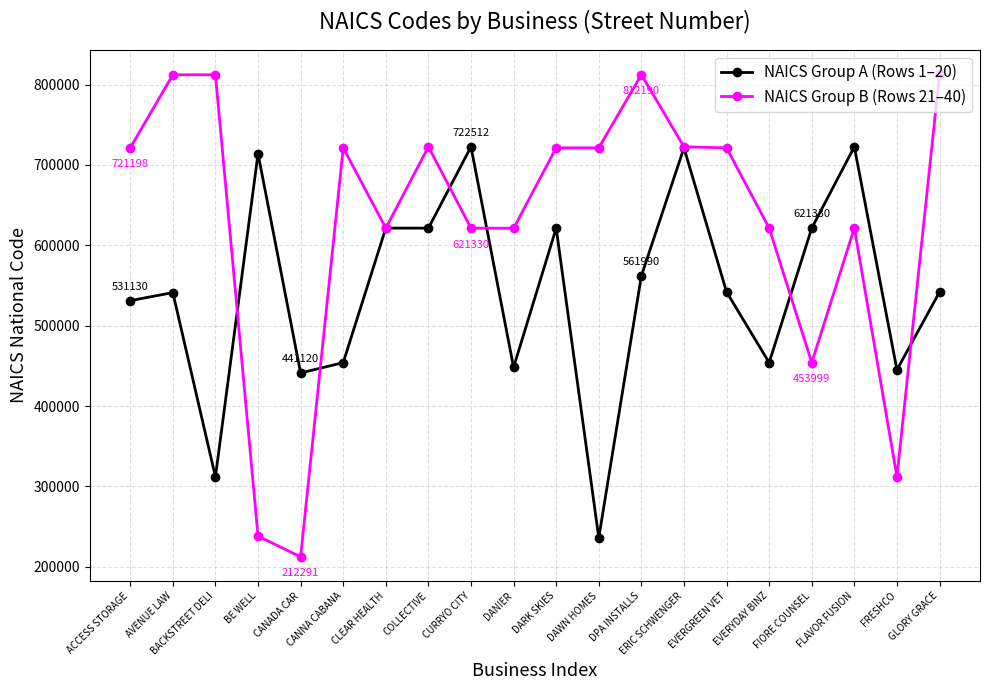

What is the spread (max minus min) of values at DARK SKIES?

99861